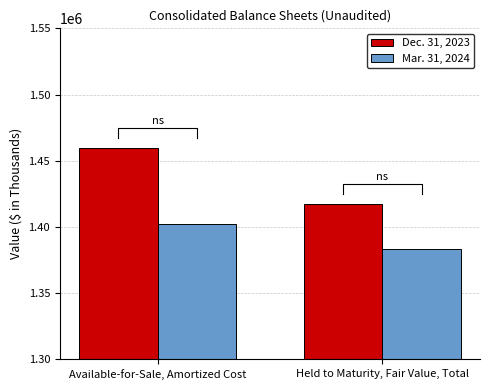

How many bars are there in total?

4